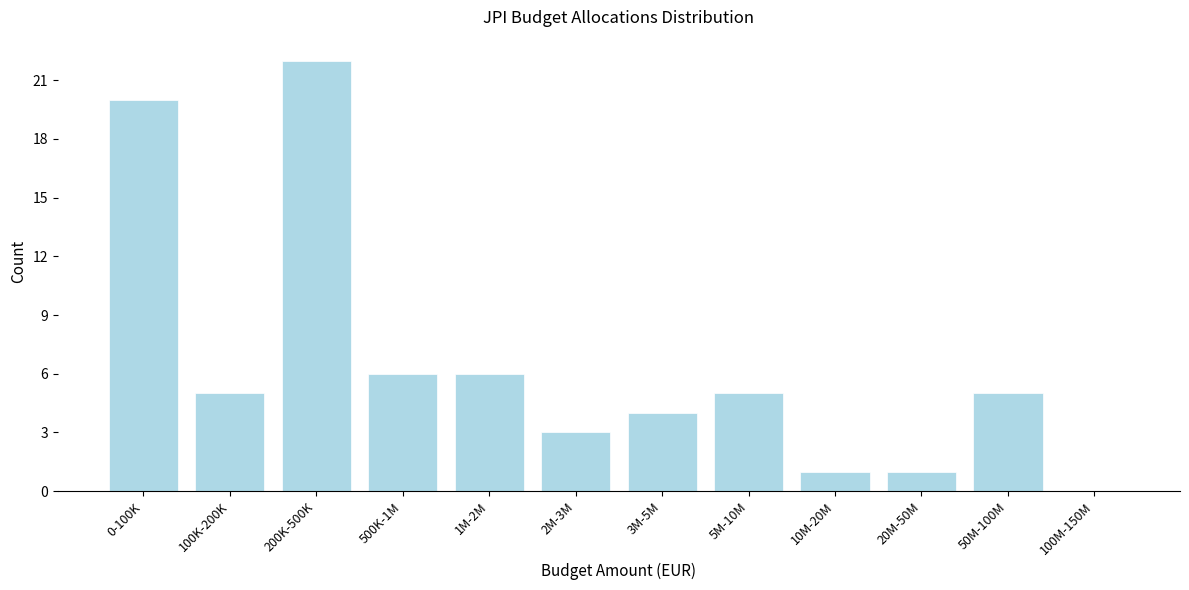

Reading left to right, extract all data points from this chart.

0-100K=20	100K-200K=5	200K-500K=22	500K-1M=6	1M-2M=6	2M-3M=3	3M-5M=4	5M-10M=5	10M-20M=1	20M-50M=1	50M-100M=5	100M-150M=0